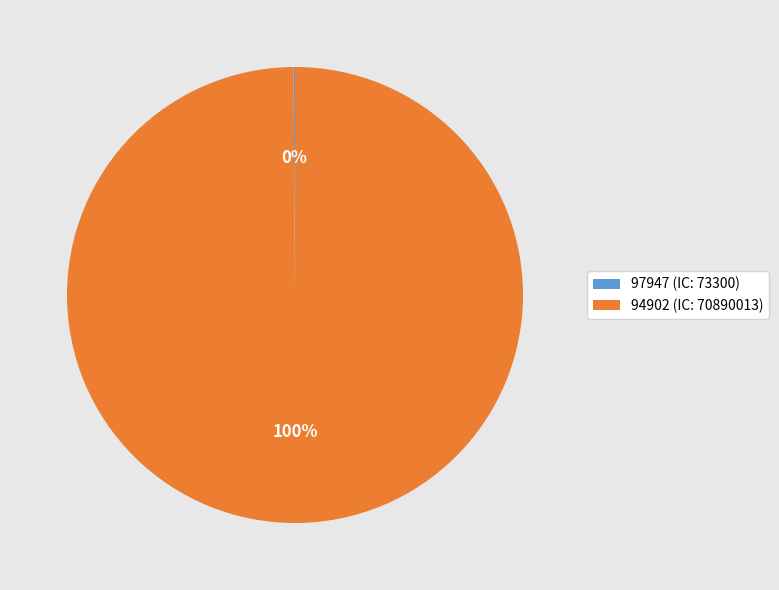

To the nearest percent, what is the average slice percentage?

50%